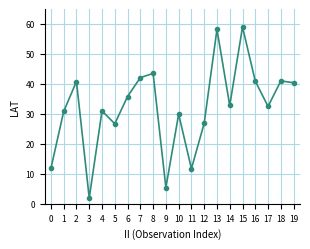

How many points are higher than both their immediate neighbors (excluding endpoints)?

7